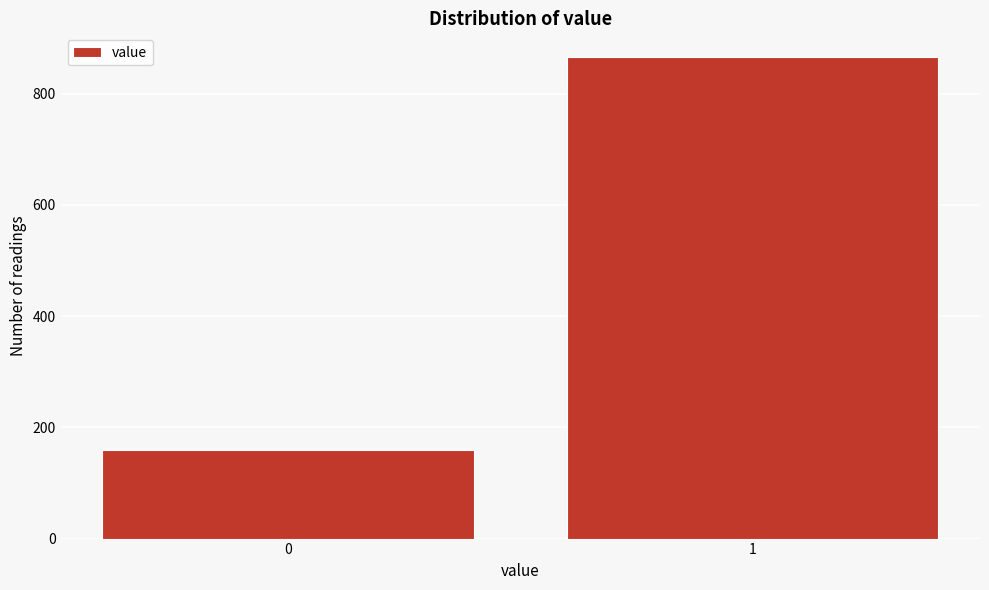

Reading right to left, what are all the values shown in this chart?

1=865	0=159